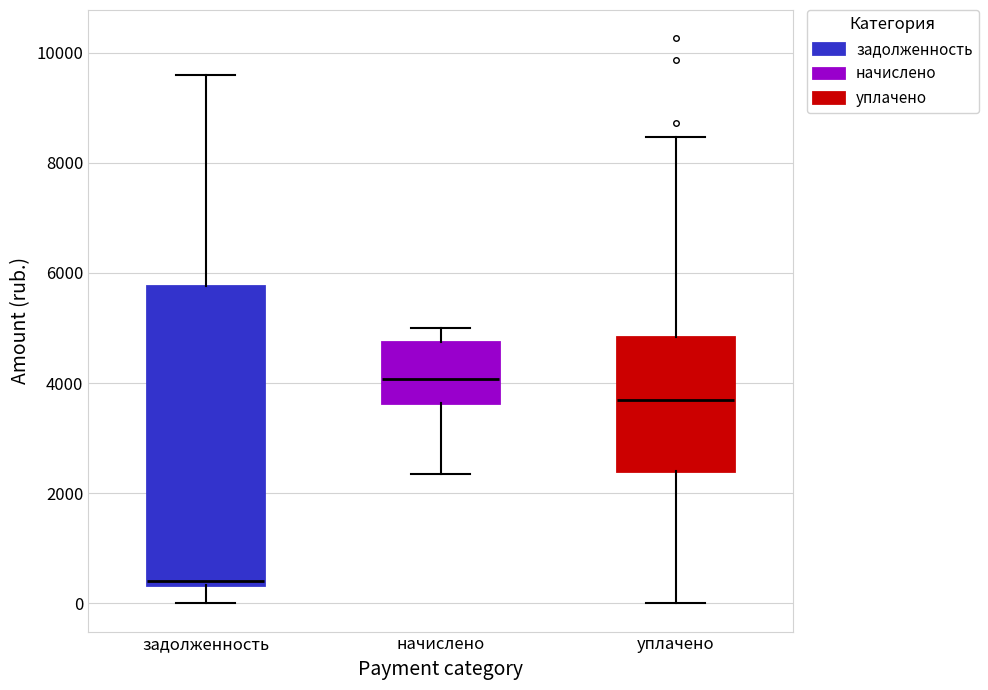

Which box has the highest median line?

начислено